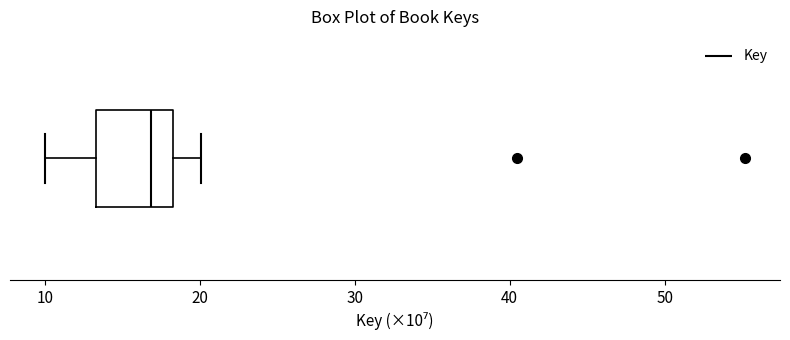

Read this box plot against the x-axis: the position of the median line, the range covered by the box, and the ends of both whiskers. The values are not printed on the chart, so give them approximately, as read against the axis.

median 17, box 13 to 18, whiskers 10 to 20